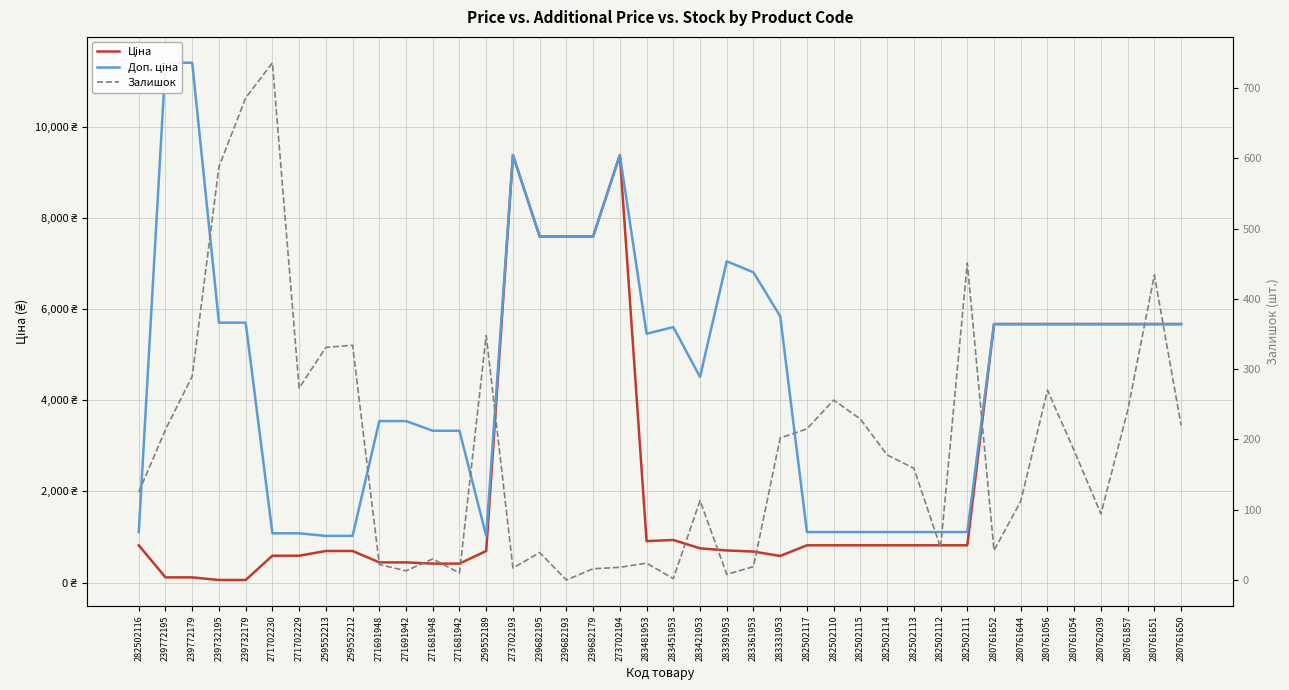

The Доп. ціна series shows 1109.2 at 282502113. True or false?

True